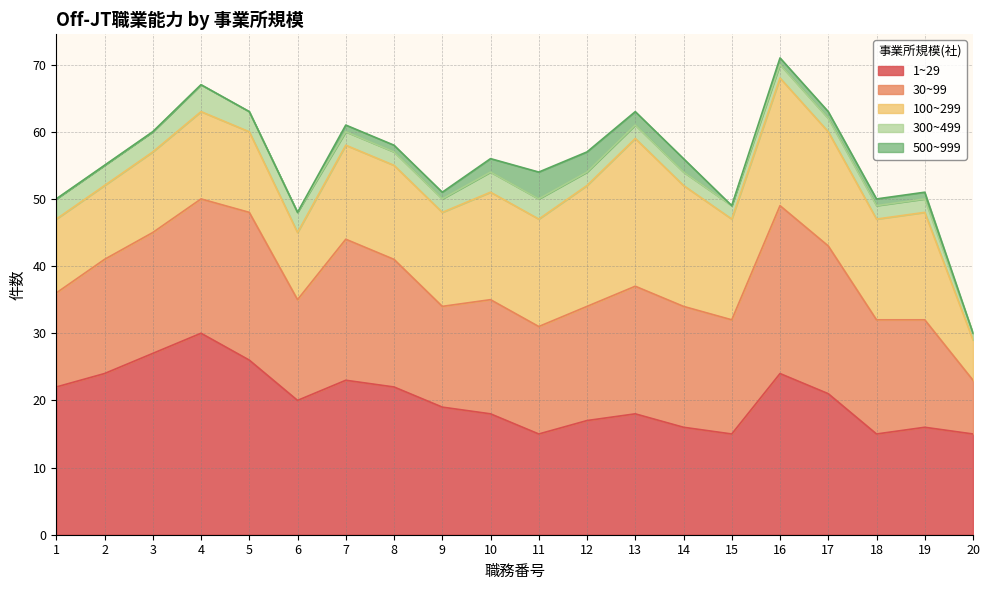

Reading left to right, what are all the values shown in this chart?

1~29: 1=22	2=24	3=27	4=30	5=26	6=20	7=23	8=22	9=19	10=18	11=15	12=17	13=18	14=16	15=15	16=24	17=21	18=15	19=16	20=15
30~99: 1=14	2=17	3=18	4=20	5=22	6=15	7=21	8=19	9=15	10=17	11=16	12=17	13=19	14=18	15=17	16=25	17=22	18=17	19=16	20=8
100~299: 1=11	2=11	3=12	4=13	5=12	6=10	7=14	8=14	9=14	10=16	11=16	12=18	13=22	14=18	15=15	16=19	17=17	18=15	19=16	20=6
300~499: 1=3	2=3	3=3	4=4	5=3	6=3	7=2	8=2	9=2	10=3	11=3	12=2	13=2	14=2	15=2	16=2	17=2	18=2	19=2	20=1
500~999: 1=0	2=0	3=0	4=0	5=0	6=0	7=1	8=1	9=1	10=2	11=4	12=3	13=2	14=2	15=0	16=1	17=1	18=1	19=1	20=0